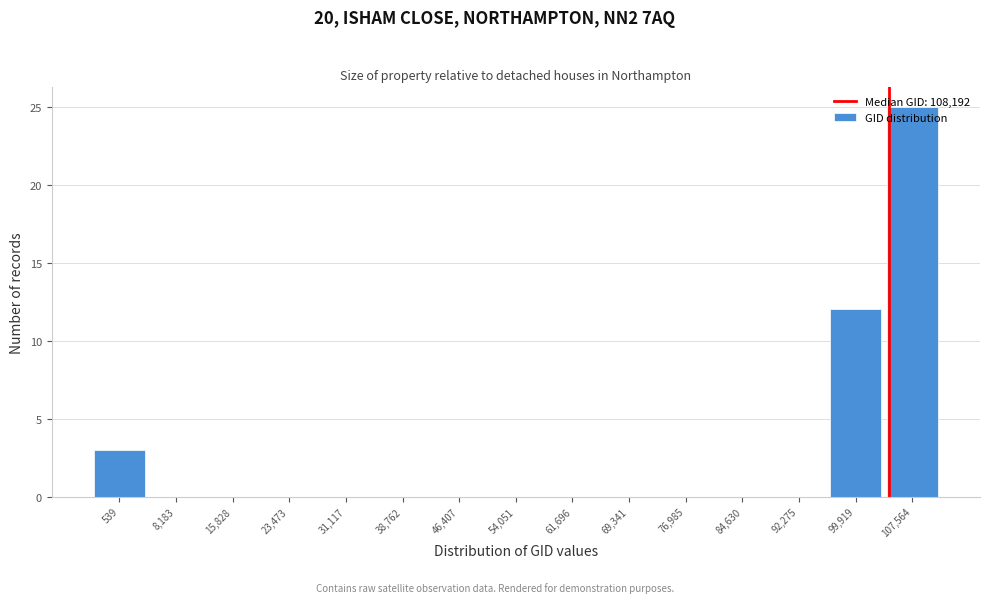

Which category has the highest value across all series?

107,564